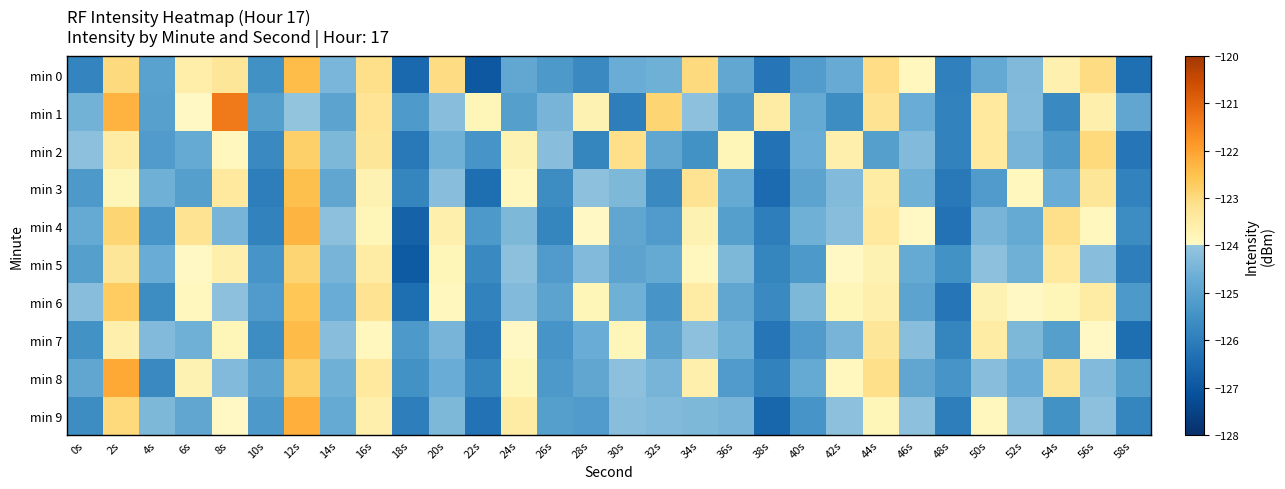

Which series has the largest total across all categories?

min 1